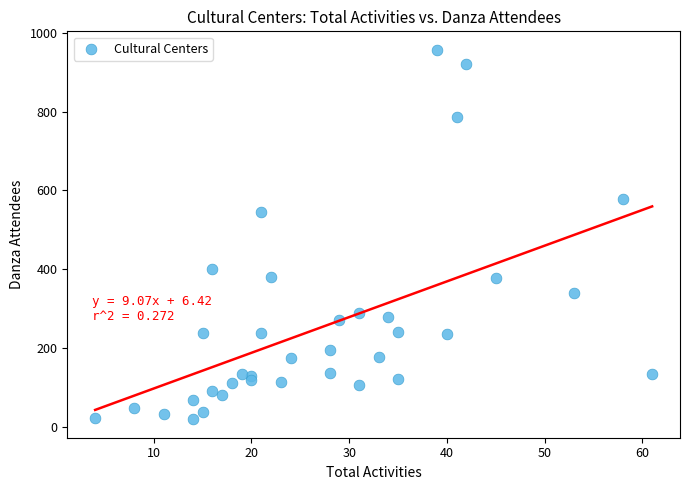

What Y value in the scatter plot is closest to 488?

544.0